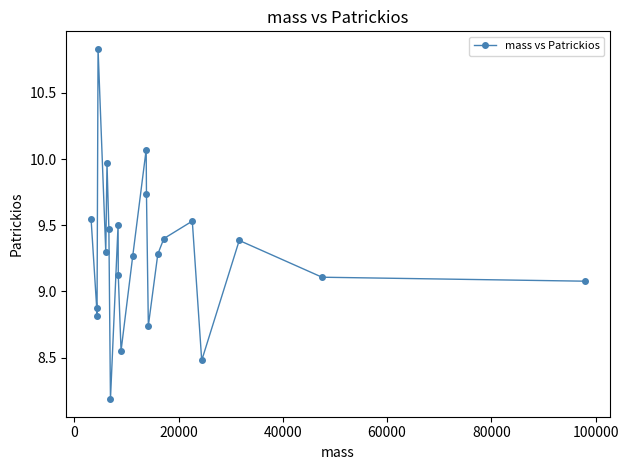

How many interior local peaks (higher than both neighbors) does the data have?

6